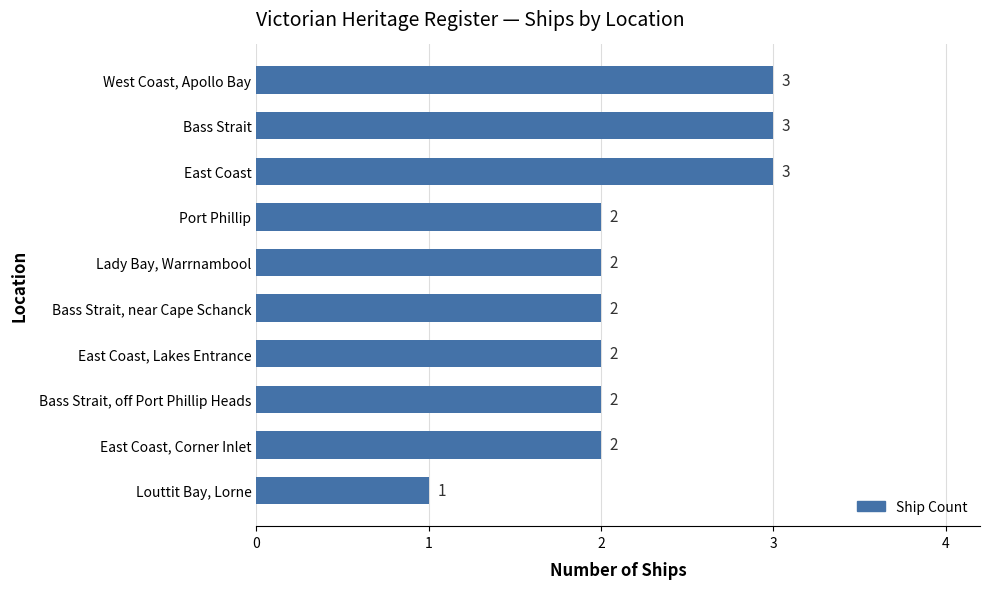

What is the difference between the second highest and second lowest values?

1